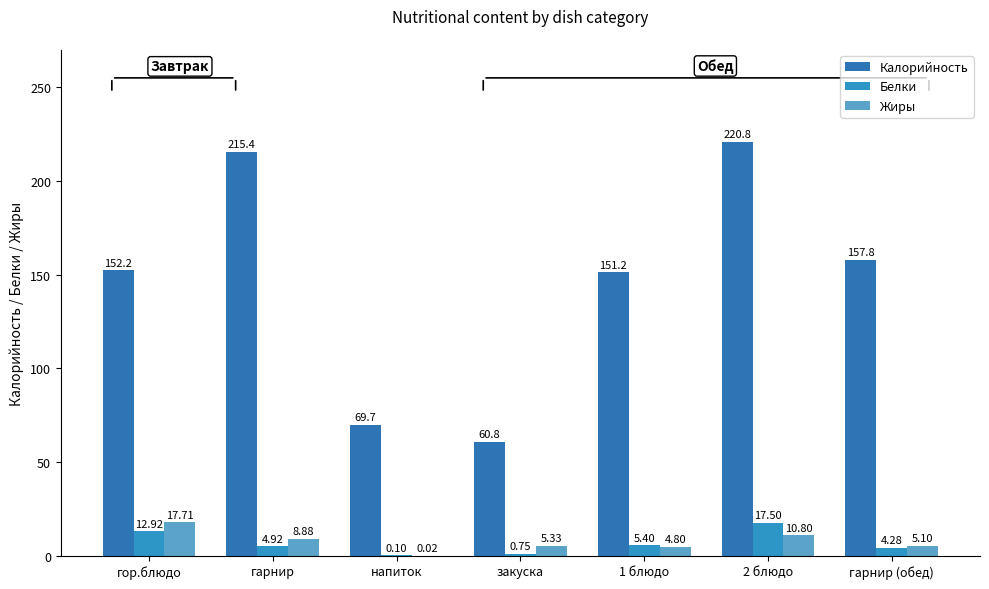

Which series changed the most between гарнир and гарнир (обед)?

Калорийность